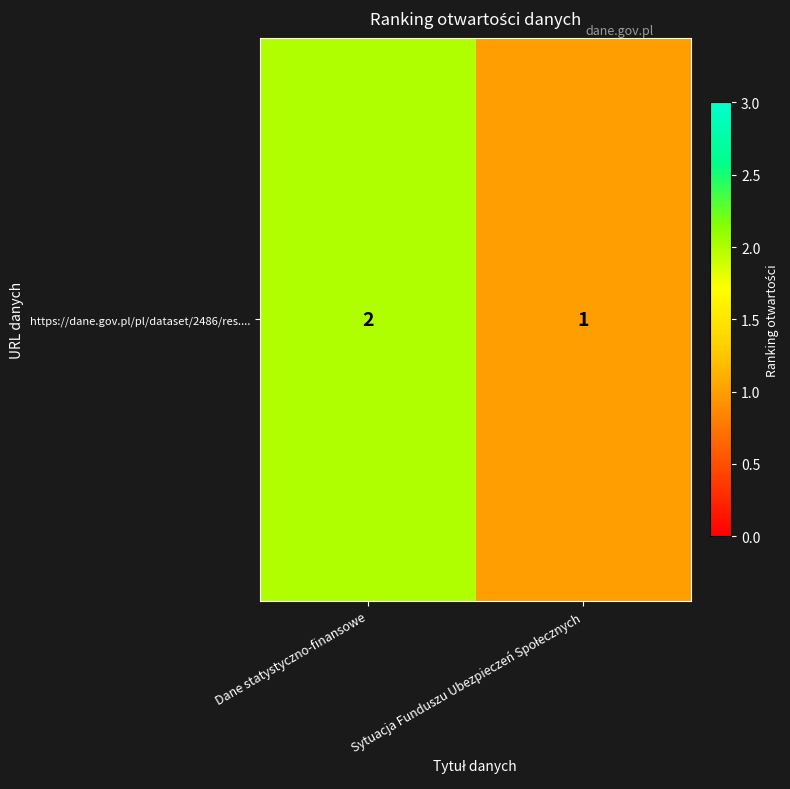

Rank the categories by value from lowest to highest.

Sytuacja Funduszu Ubezpieczeń Społecznych, Dane statystyczno-finansowe